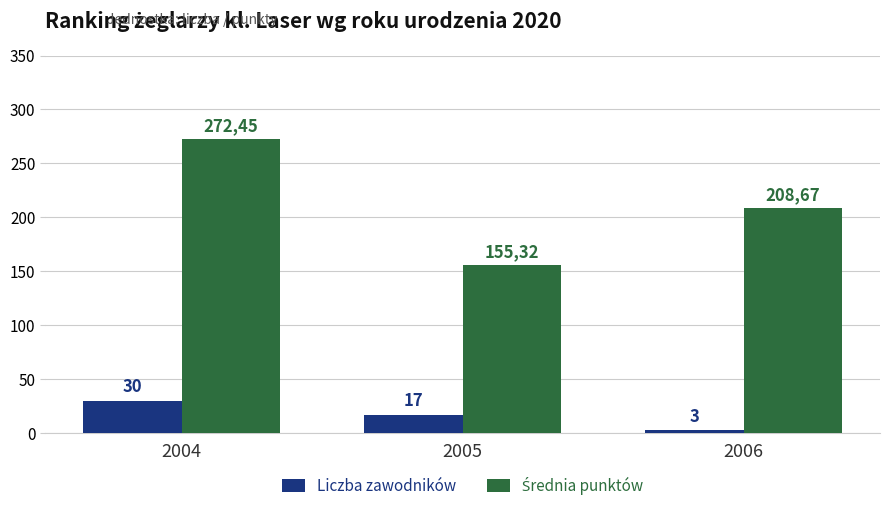

What is the value of the Liczba zawodników bar at the 3rd from the left?

3.0